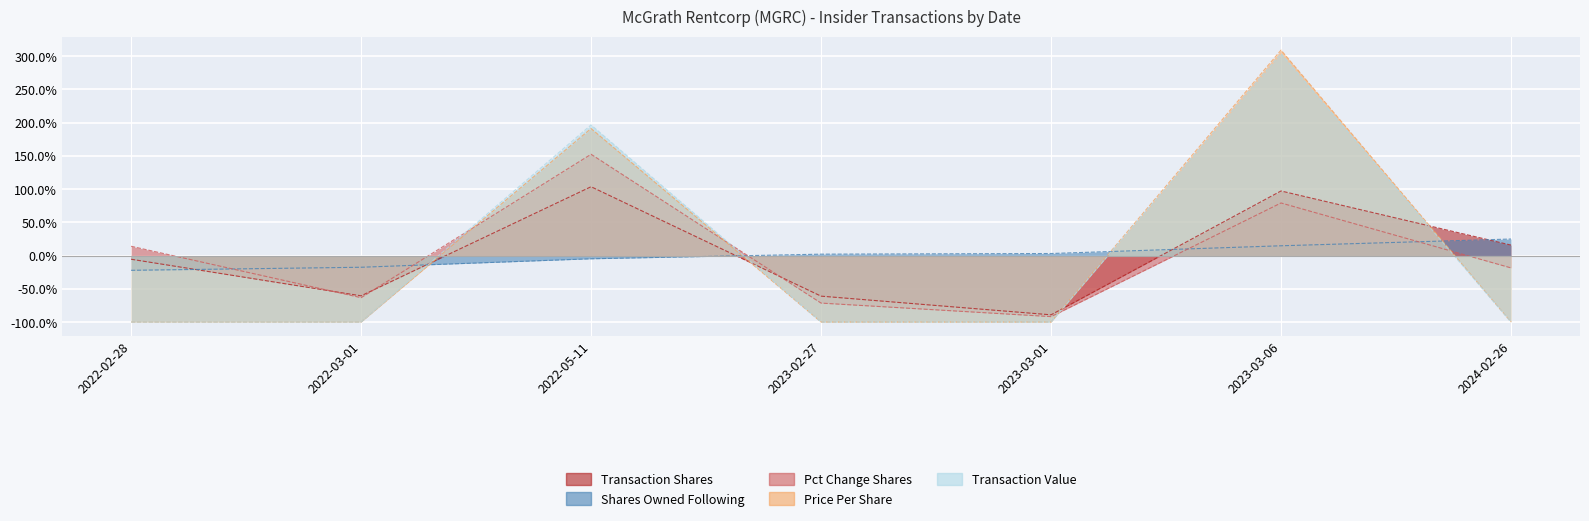

At 2023-03-06, list the series in order from largest to smallest.

transactionPricePerShare, transactionValue, transactionShares, pctchgSharesOwned, sharesOwnedFollowingTransaction